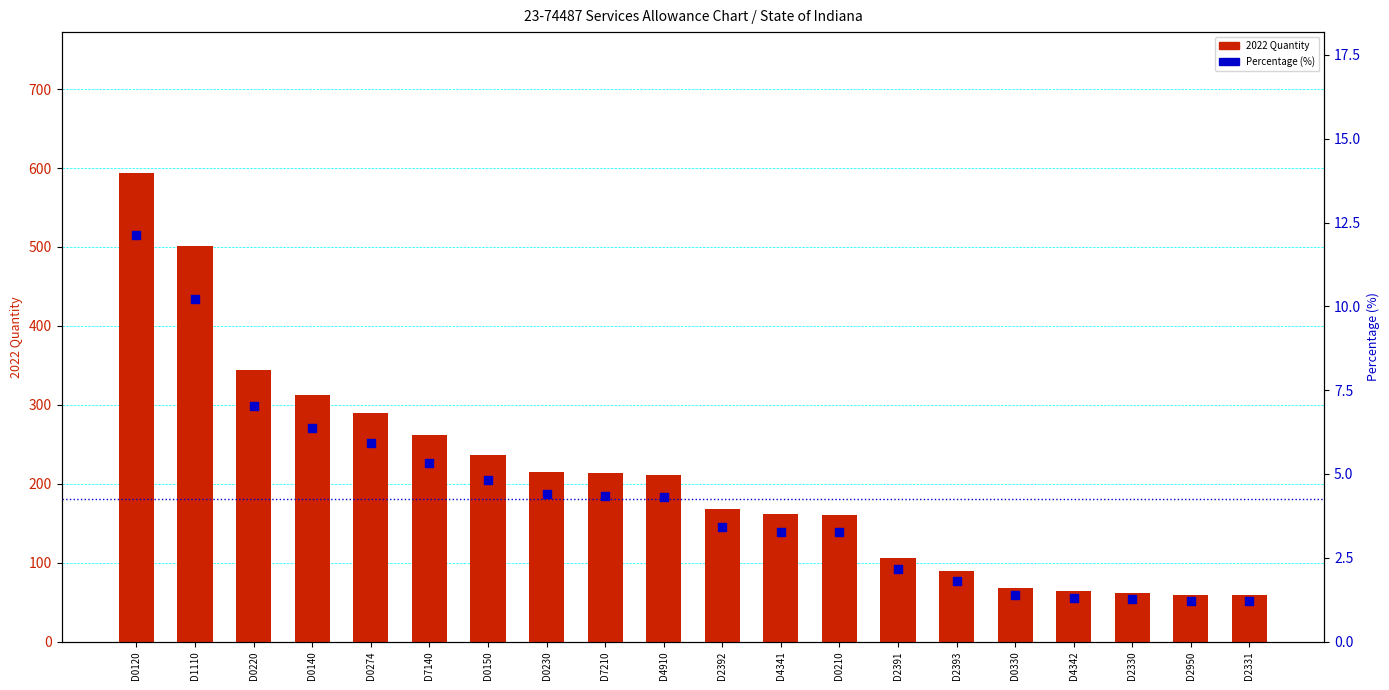

Which series has the largest Y range (max minus min)?

2022 Quantity